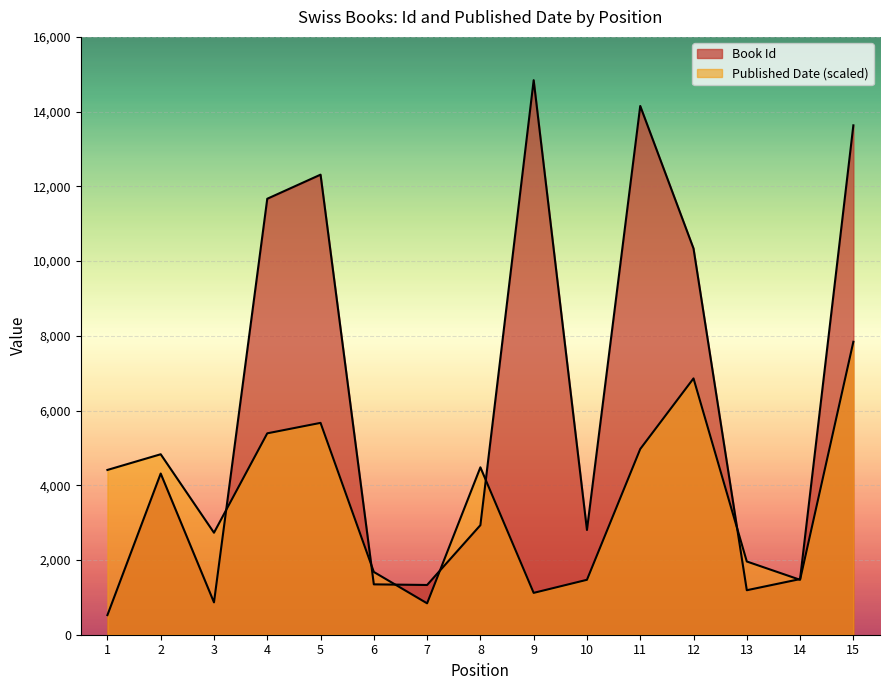

Reading left to right, what are all the values shown in this chart?

Book Id: 525	4314	866	11668	12313	1348	1331	2932	14841	2804	14151	10337	1191	1489	13633
Published Date: 4410	4830	2730	5390	5670	1680	840	4480	1120	1470	4970	6860	1960	1470	7840